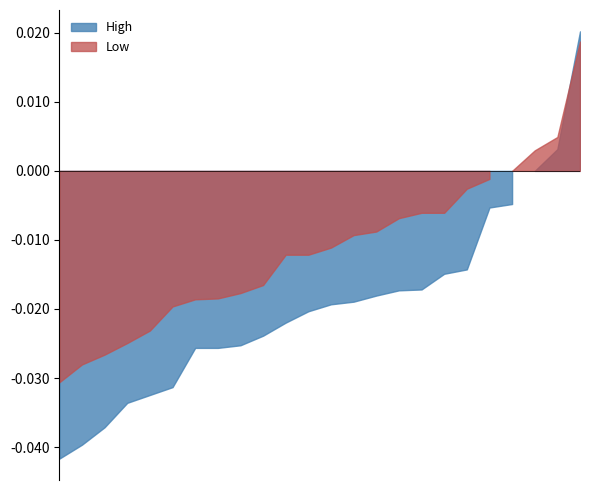

Rank the series at 12.03.2025 from lowest to highest value.

Low, High